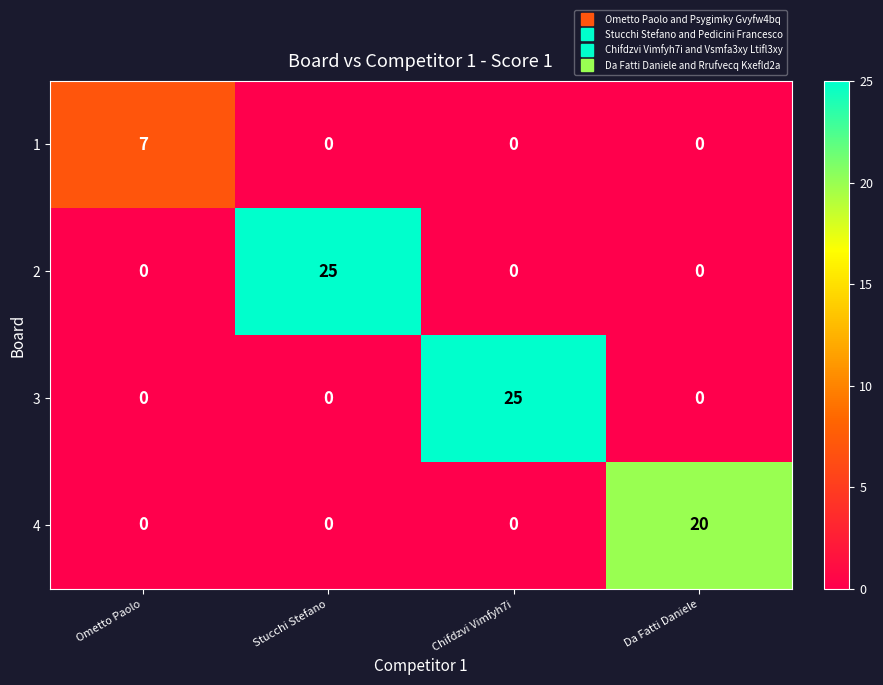

Reading left to right, transcribe all the data shown in this chart.

1: 7	0	0	0
2: 0	25	0	0
3: 0	0	25	0
4: 0	0	0	20